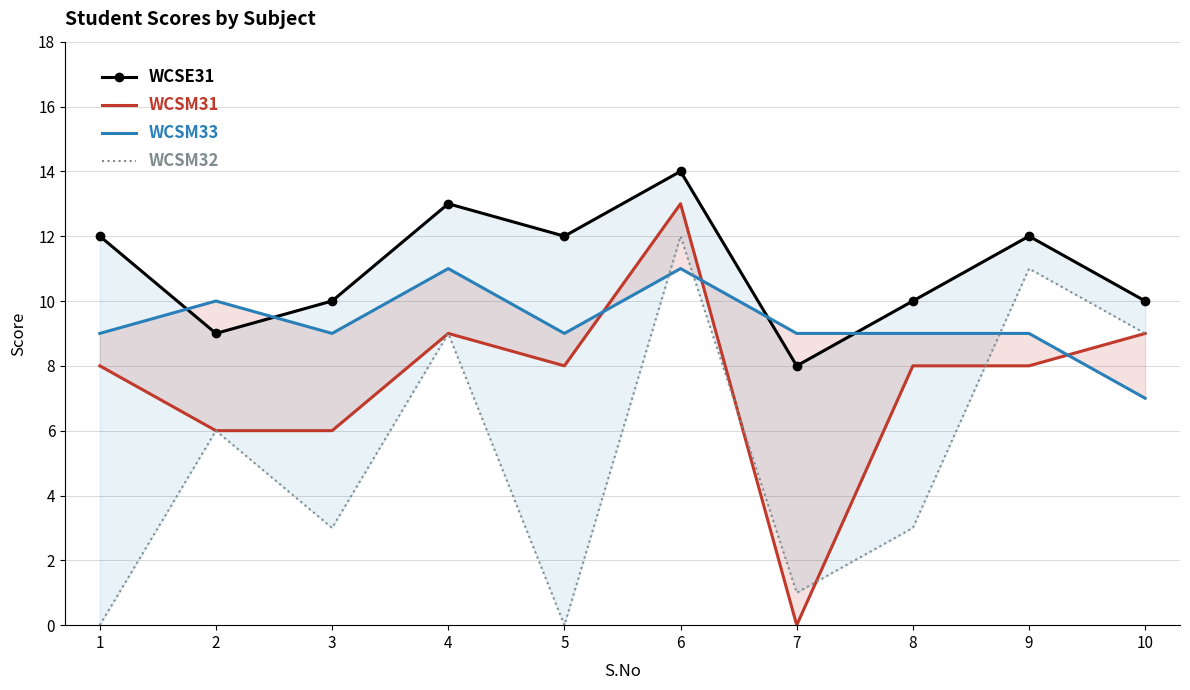

Where does the WCSE31 series first go above 12?

4